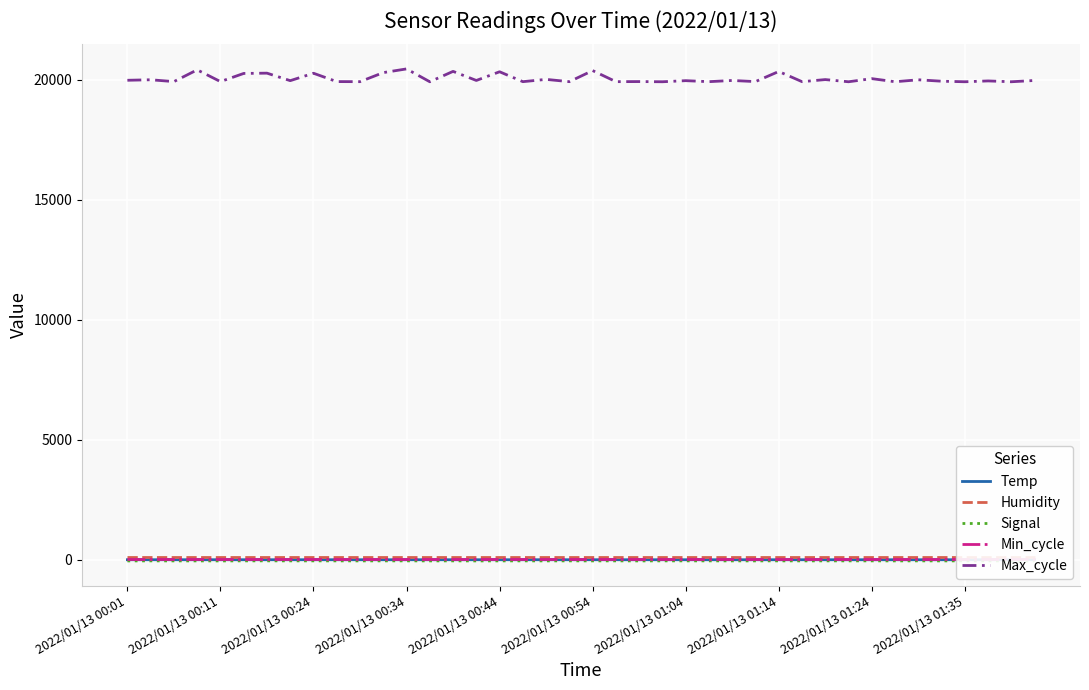

What is the approximate value of Max_cycle at 29?

19929.0